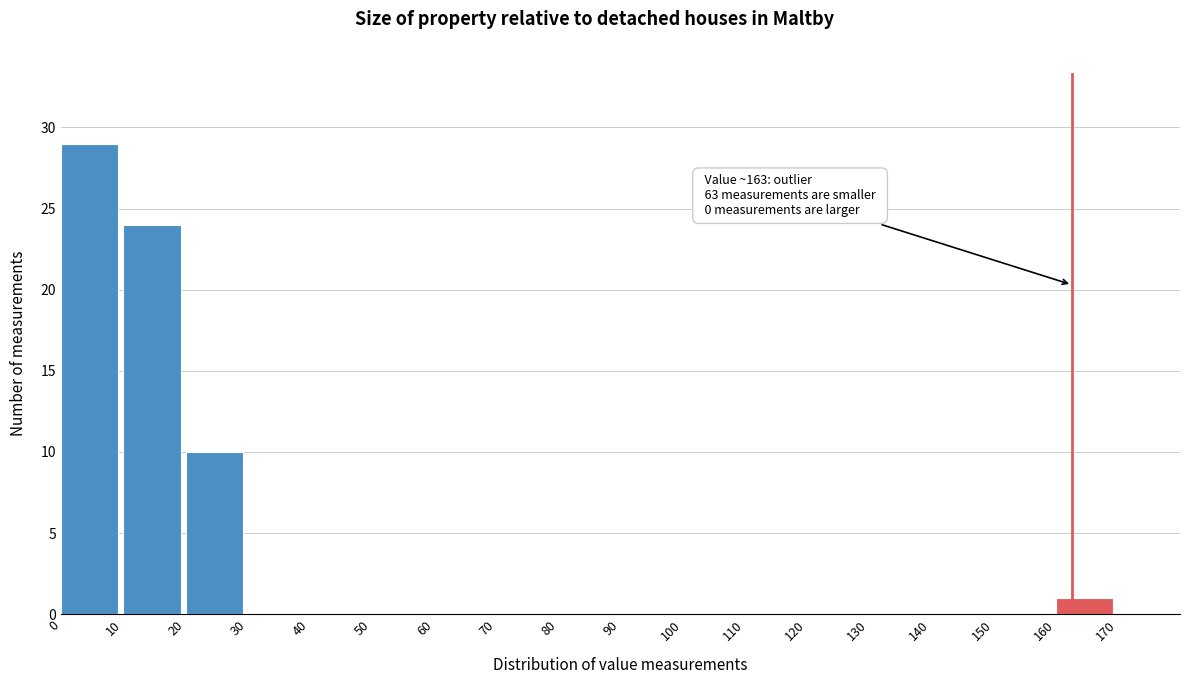

Over which range of the x-axis is the bar tallest?

0 to 10